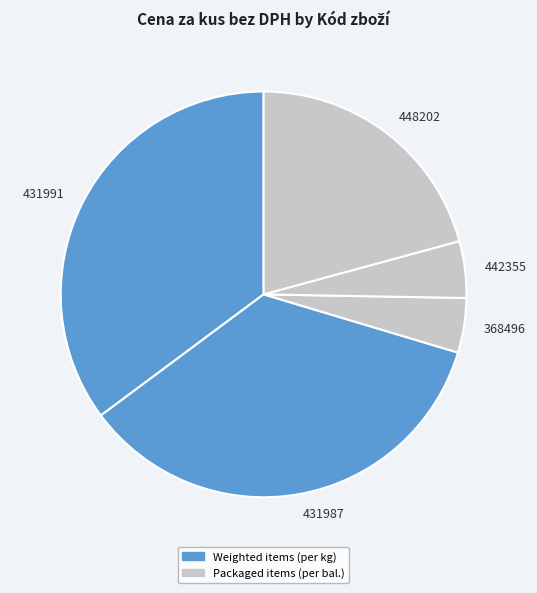

Does any single category account for the majority?

No